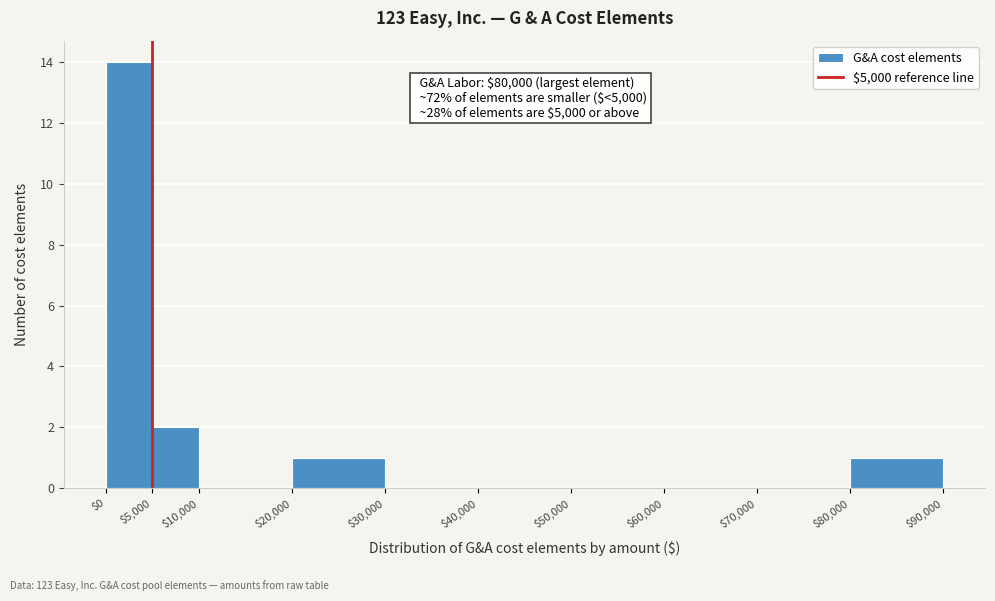

Which range on the x-axis has the tallest bar?

$0 to $5,000